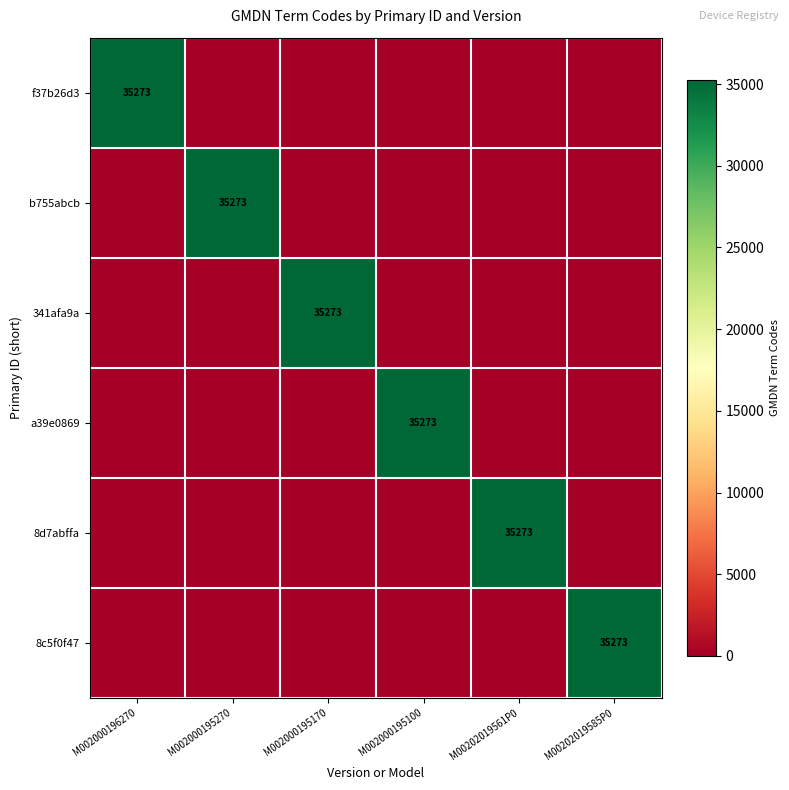

How many series are shown in this chart?

6